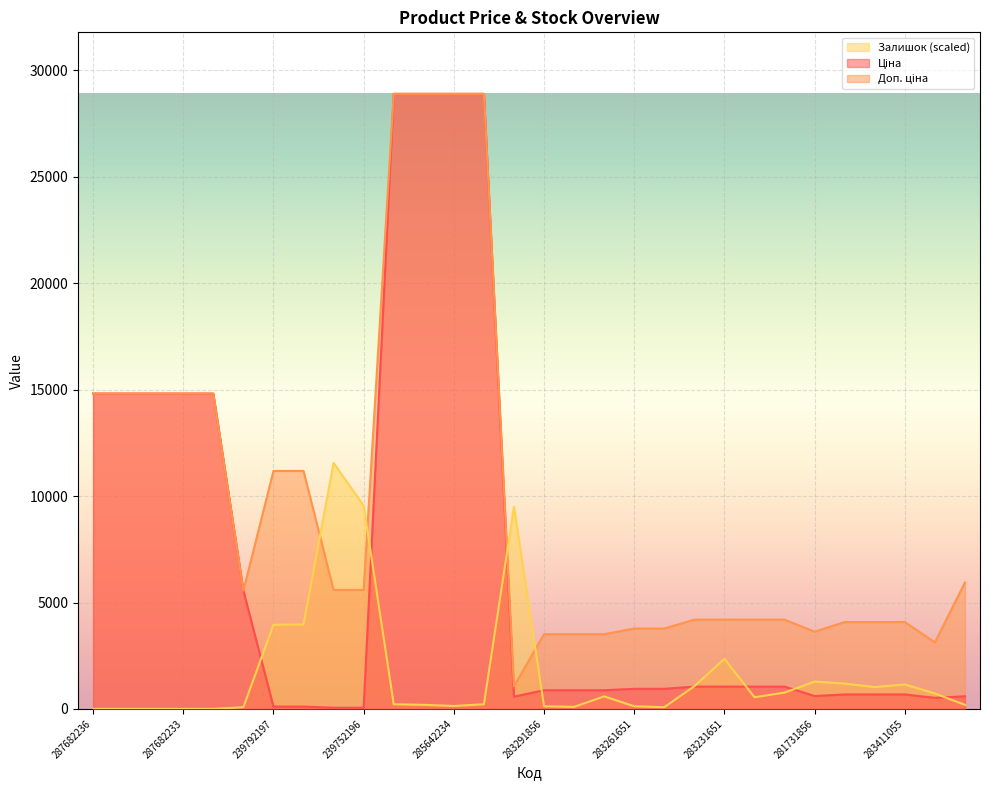

List the series in order of their peak value, highest first.

Ціна, Доп. ціна, Залишок